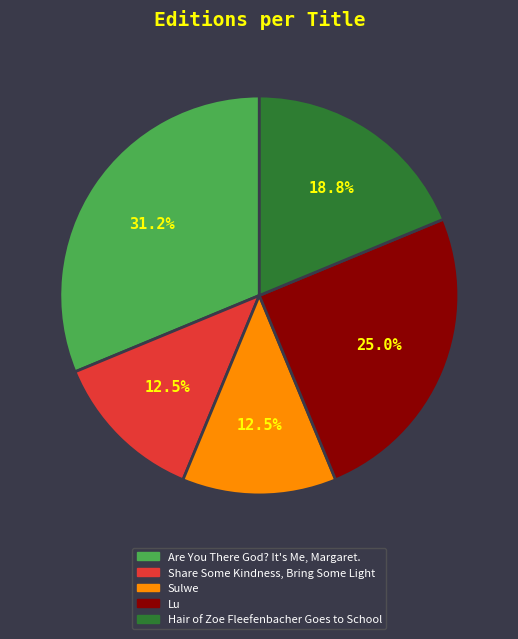

To the nearest percent, what is the combined percentage of Sulwe and Share Some Kindness, Bring Some Light?

25%